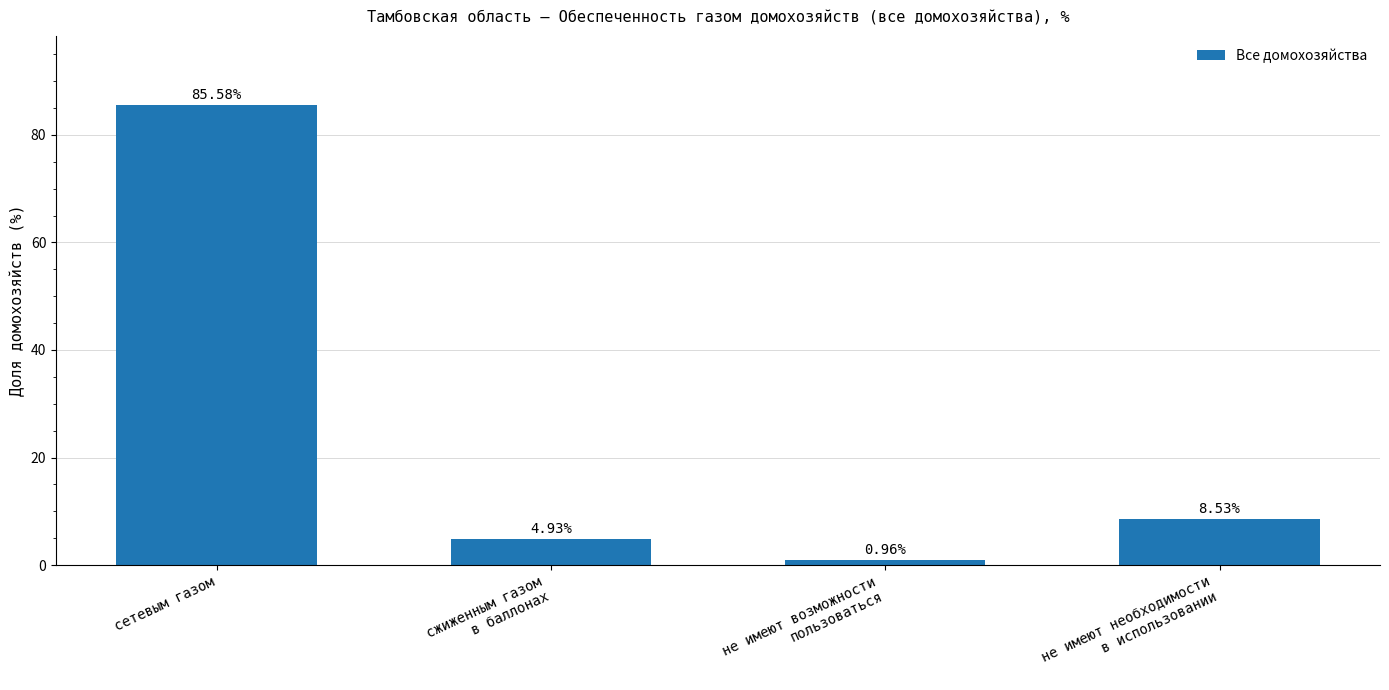

How many values exceed 8?

2